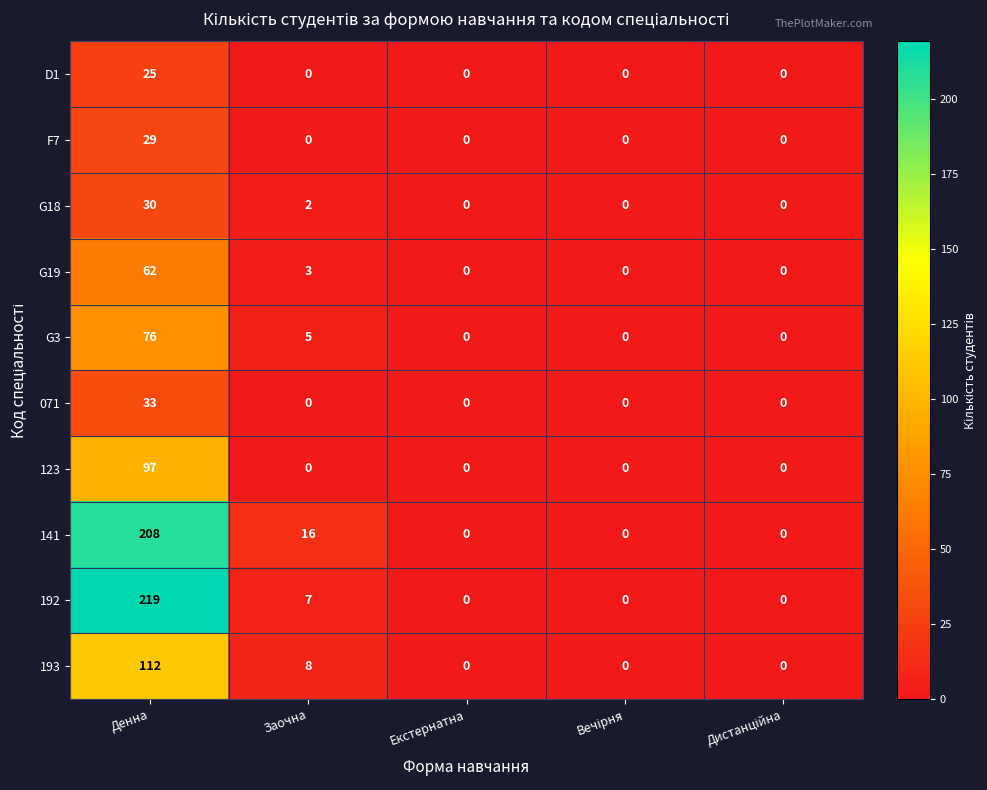

What is the difference between the highest and lowest values at Заочна?

16